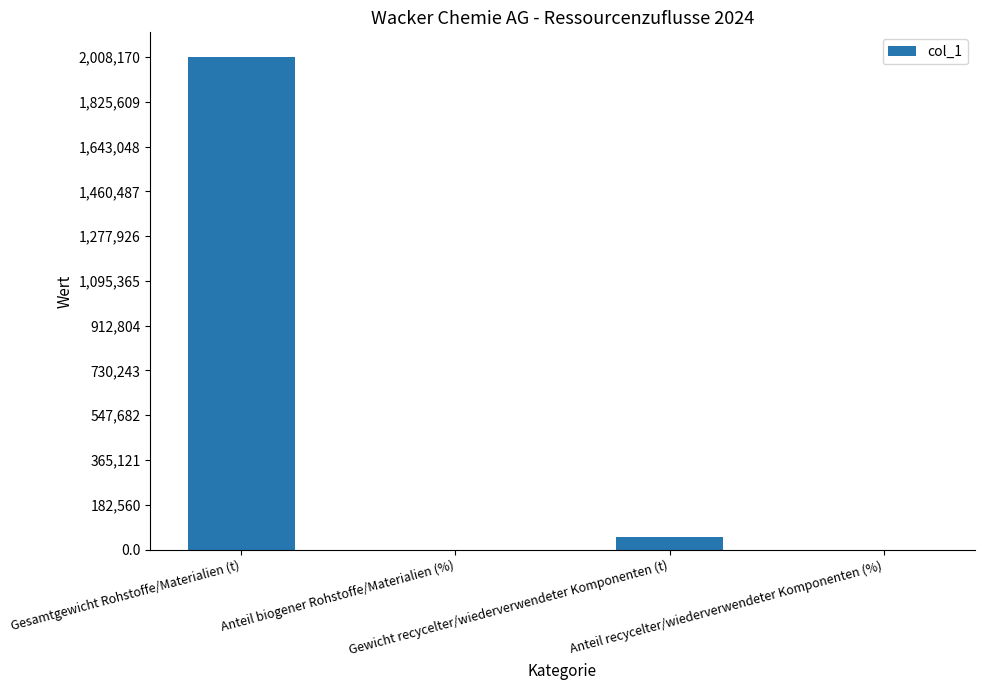

What is the change in value from Anteil biogener Rohstoffe/Materialien (%) to Anteil recycelter/wiederverwendeter Komponenten (%)?

-4.2